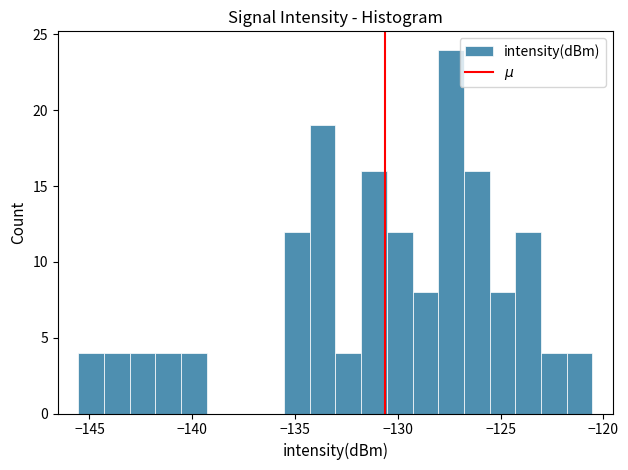

Read against the x-axis, roughly where is the centre of the tallest bar?

-127.5